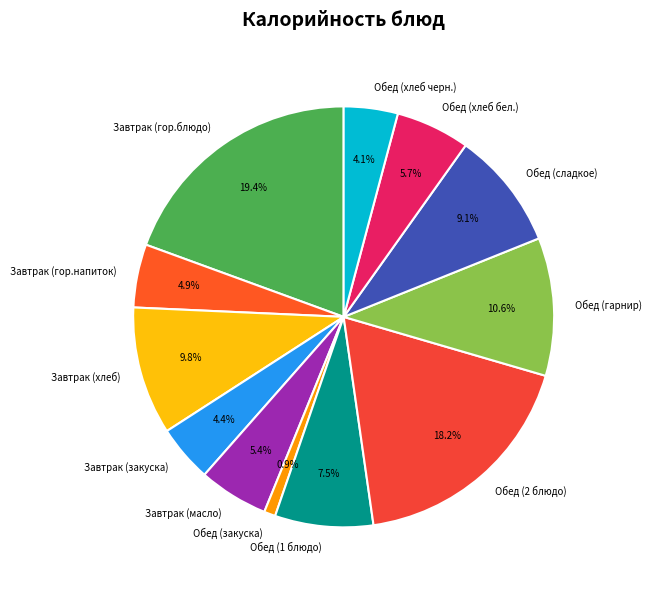

Which category has the smallest portion of the pie?

Обед (закуска)